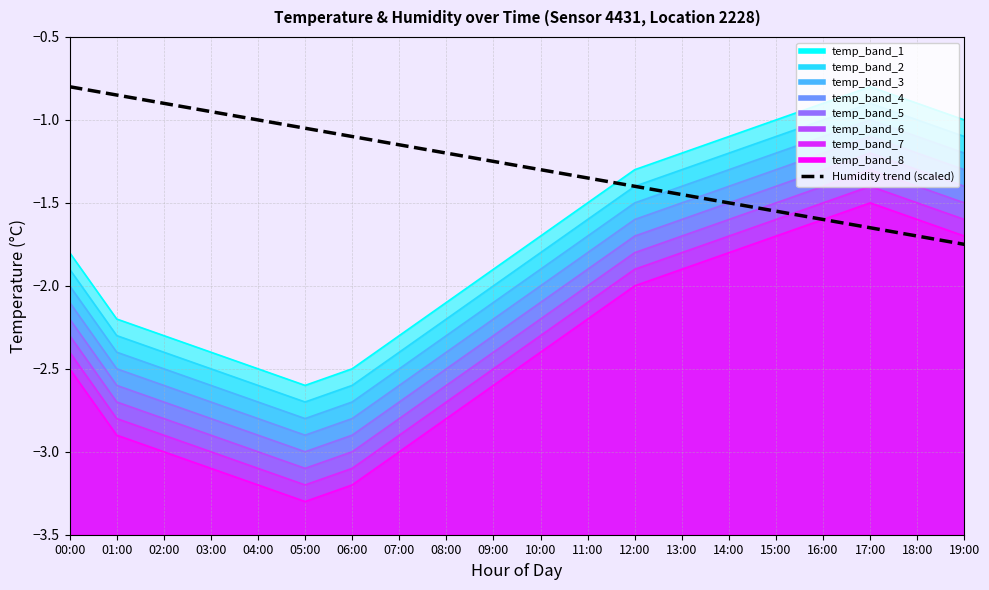

How many data points does each series have?

20